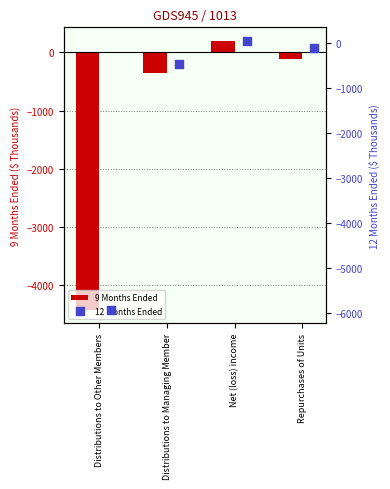

The 9 Months Ended series shows 200 at Net (loss) income. True or false?

True